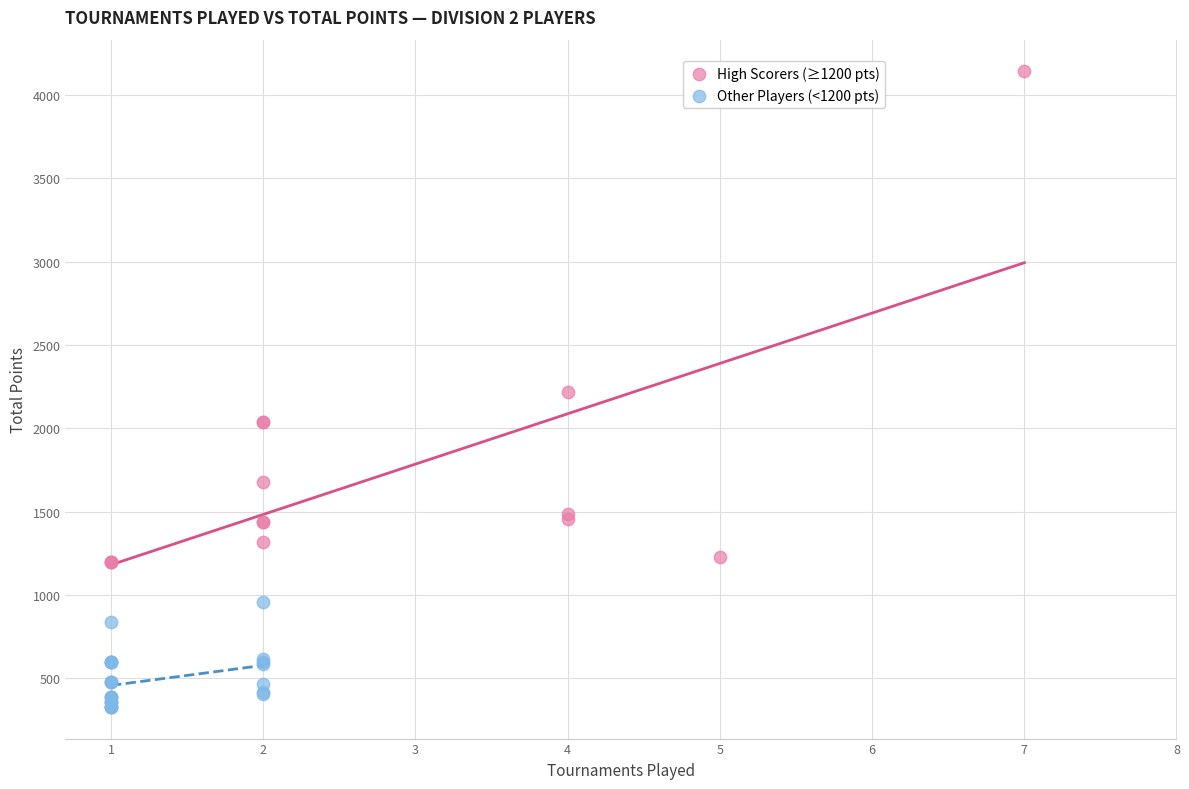

What are all the series names shown in the legend?

High Scorers (≥1200 pts), Other Players (<1200 pts)